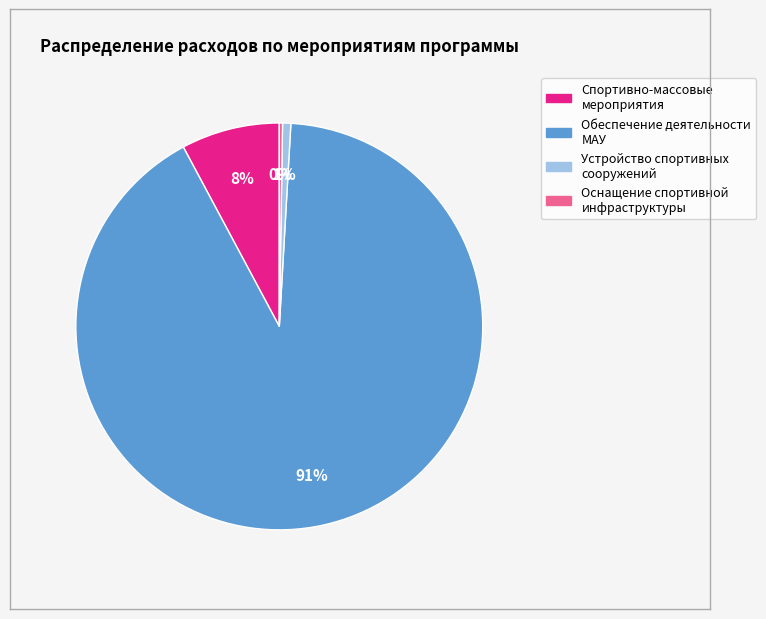

Does any single category account for the majority?

Yes